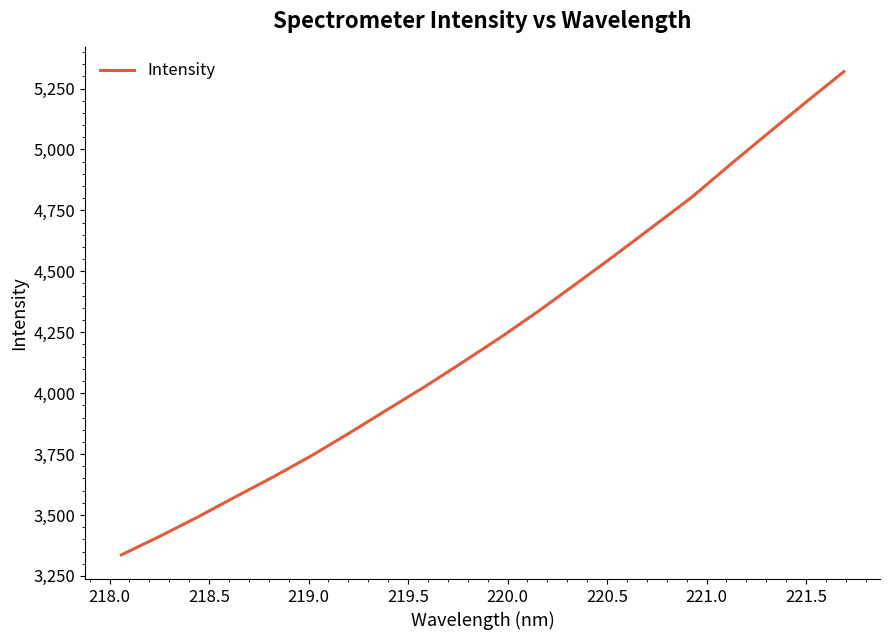

What is the maximum value shown in the chart?

5319.4